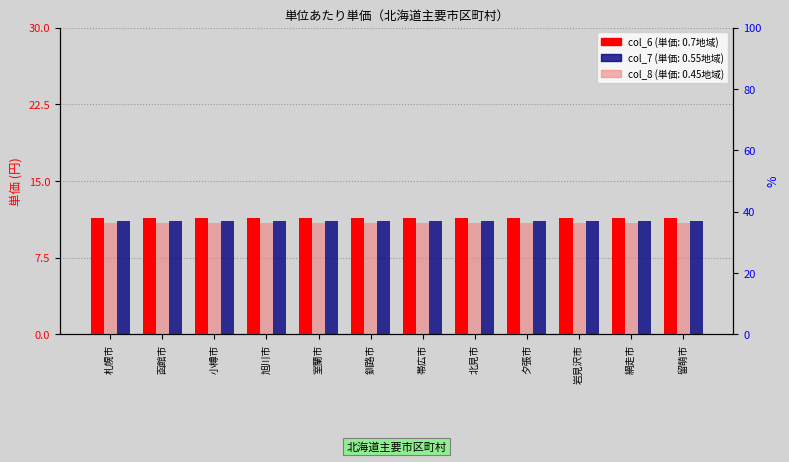

At how many categories does at least one series exceed 11?

12